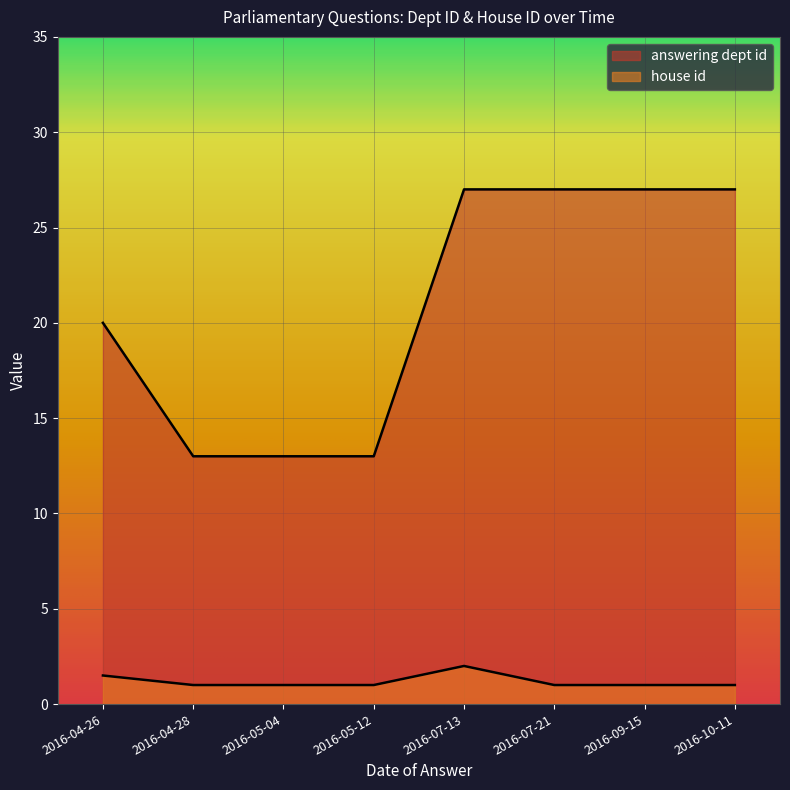

Does the chart display data point markers on the line(s)?

No